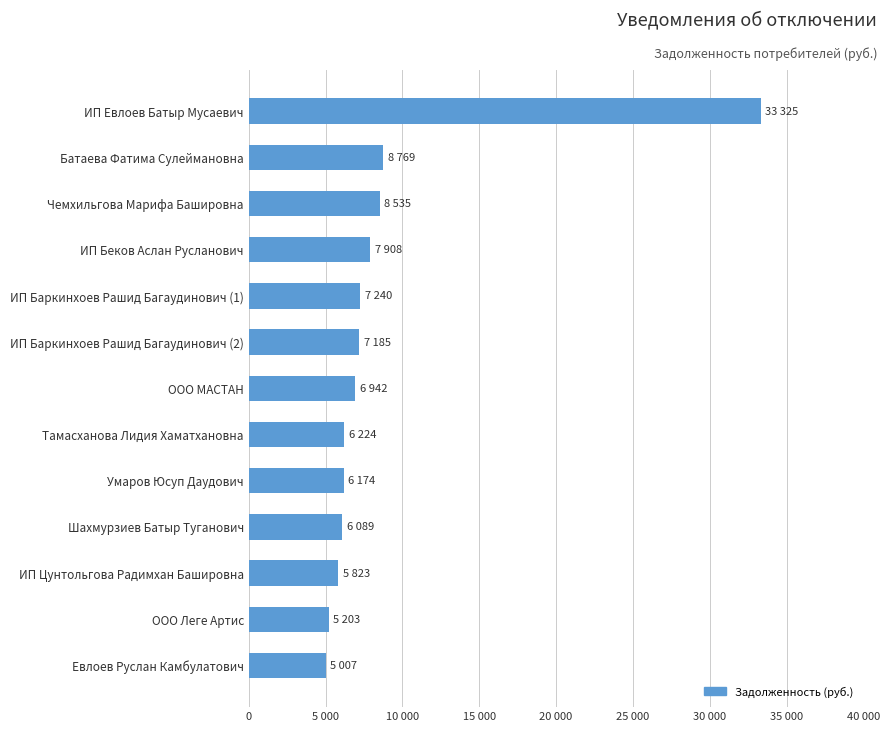

At which label is the value closest to 19166?

Батаева Фатима Сулеймановна